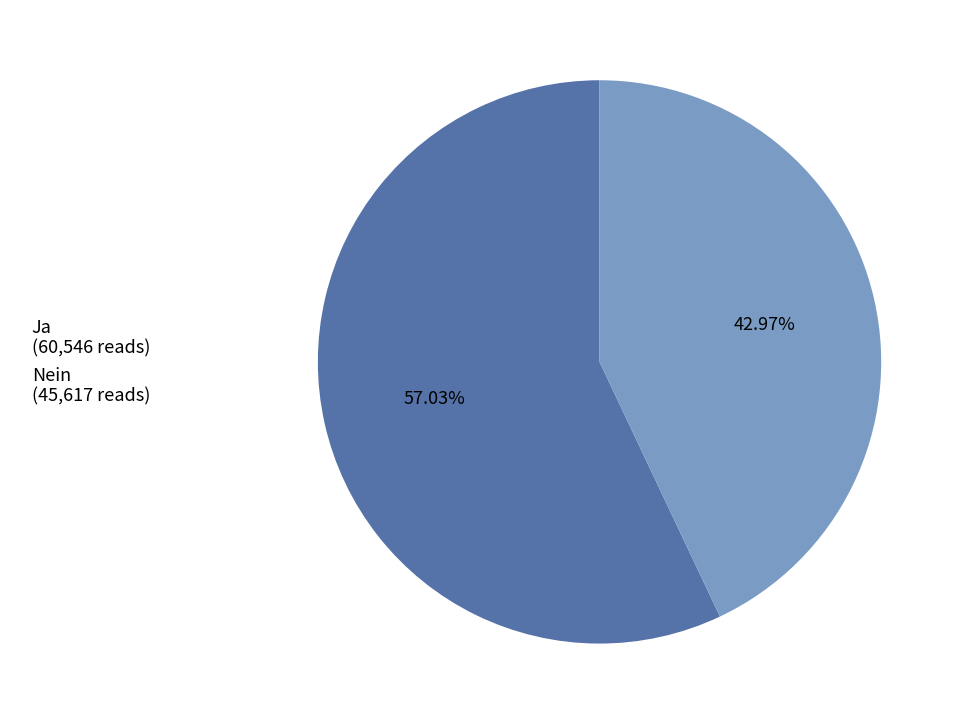

What percentage is NOT represented by Ja?

43.0%